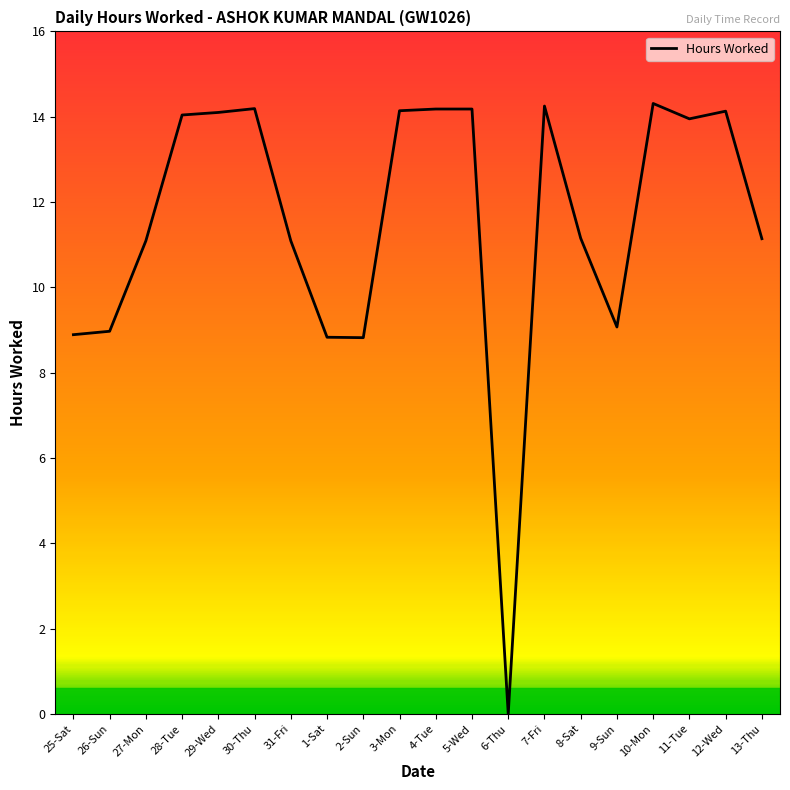

What is the difference between the values at 9-Sun and 27-Mon?

2.0